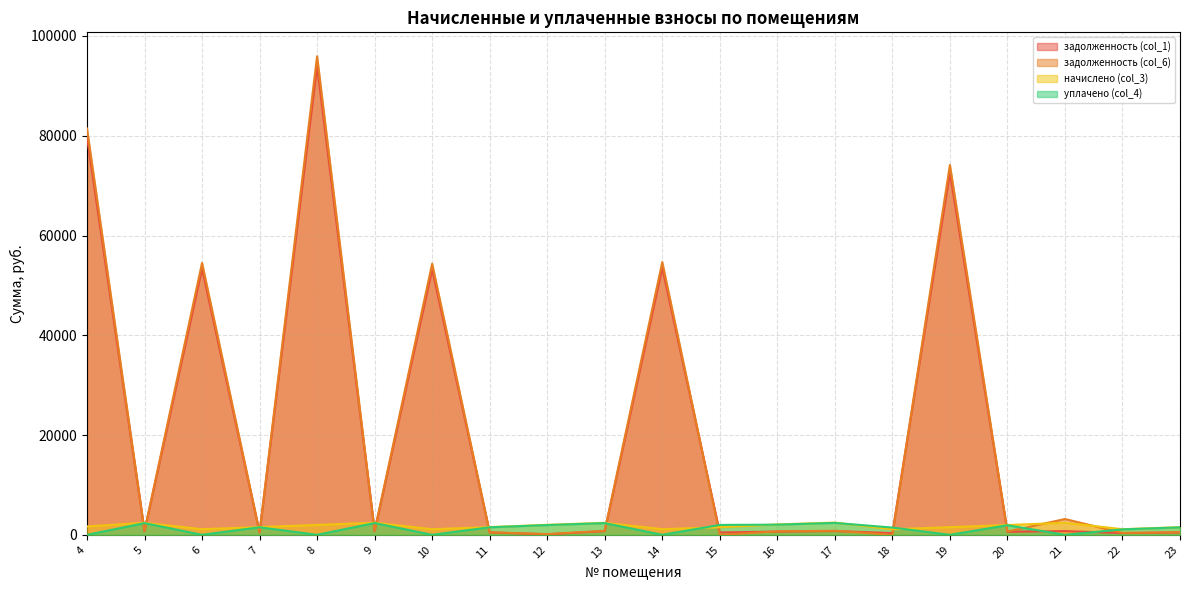

What are all the series names shown in the legend?

задолженность (col_1), задолженность (col_6), начислено (col_3), уплачено (col_4)